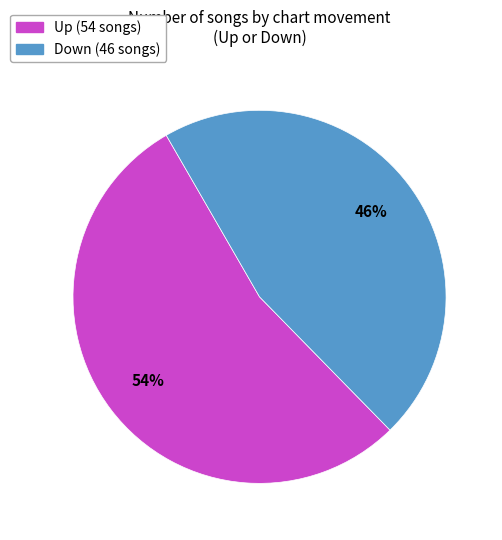

To the nearest percent, what is the average slice percentage?

50%